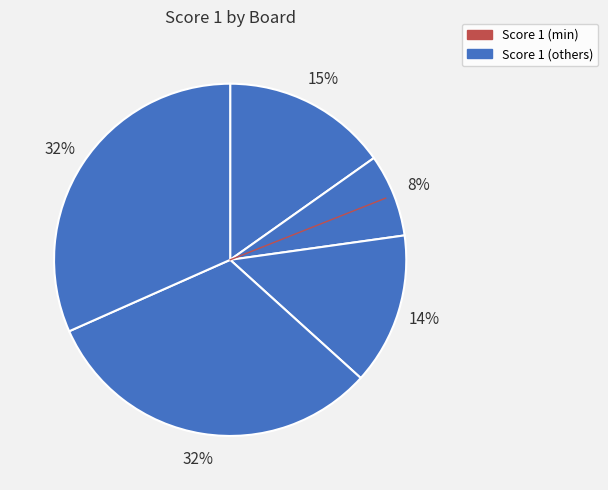

How many slices are in this pie chart?

5